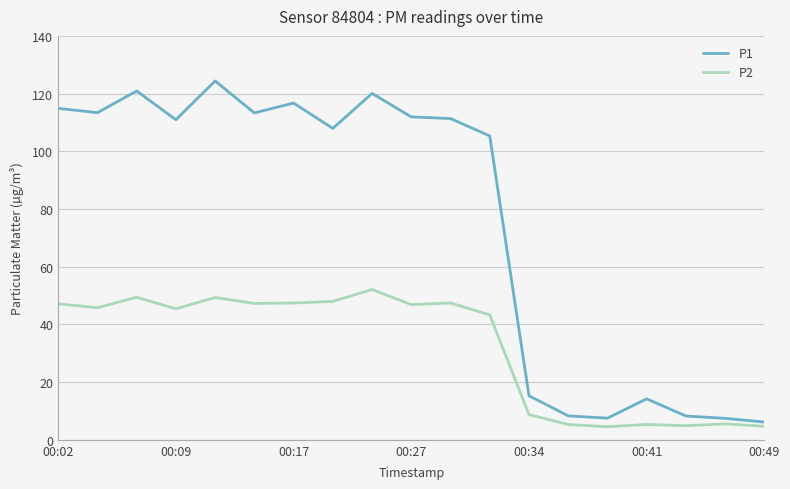

Which series has the largest range (max minus min)?

P1